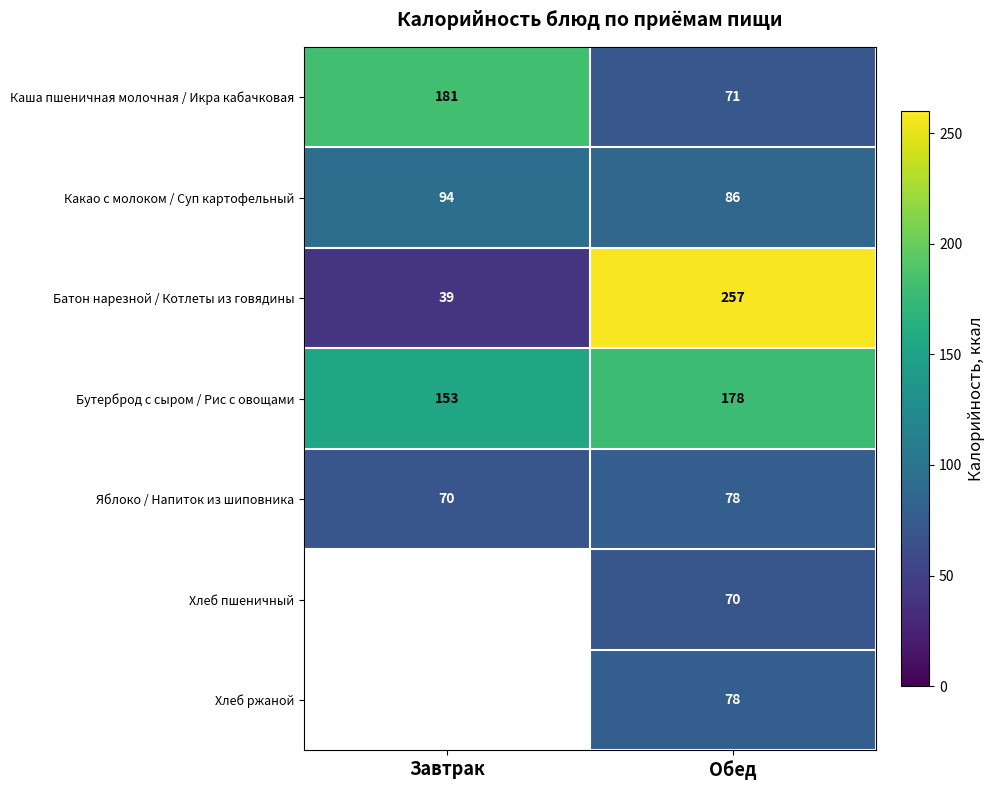

Which has a higher value, Обед or Завтрак?

Завтрак